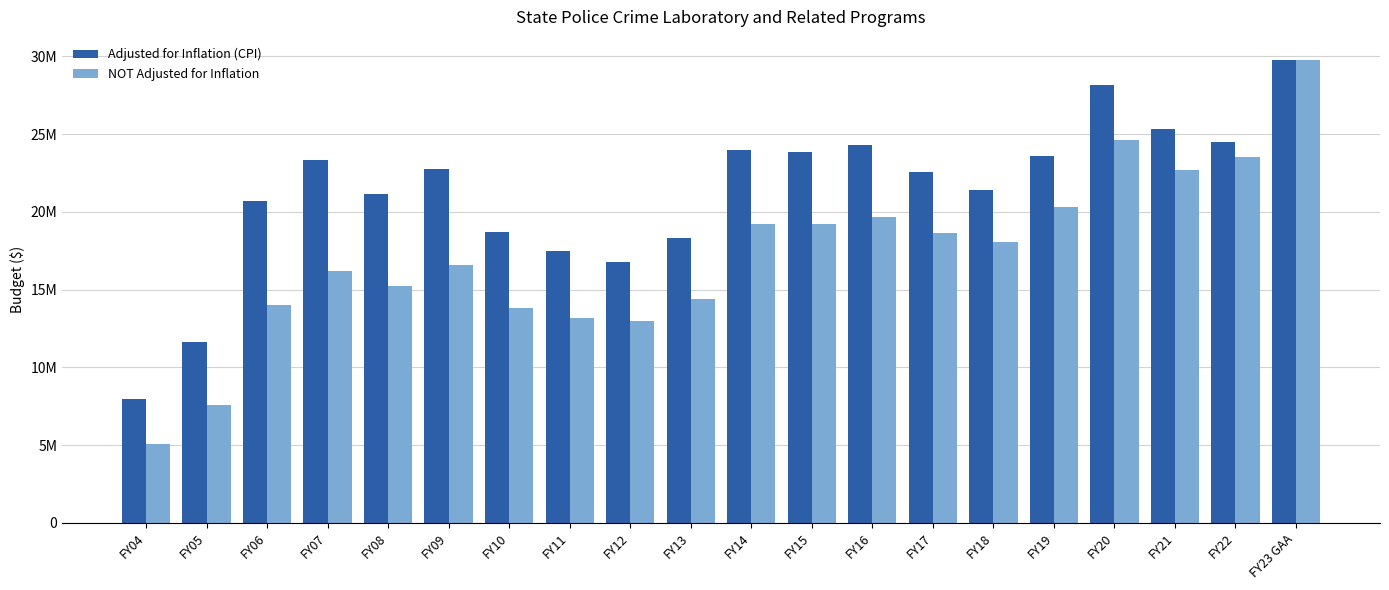

Does the chart contain any negative values?

No